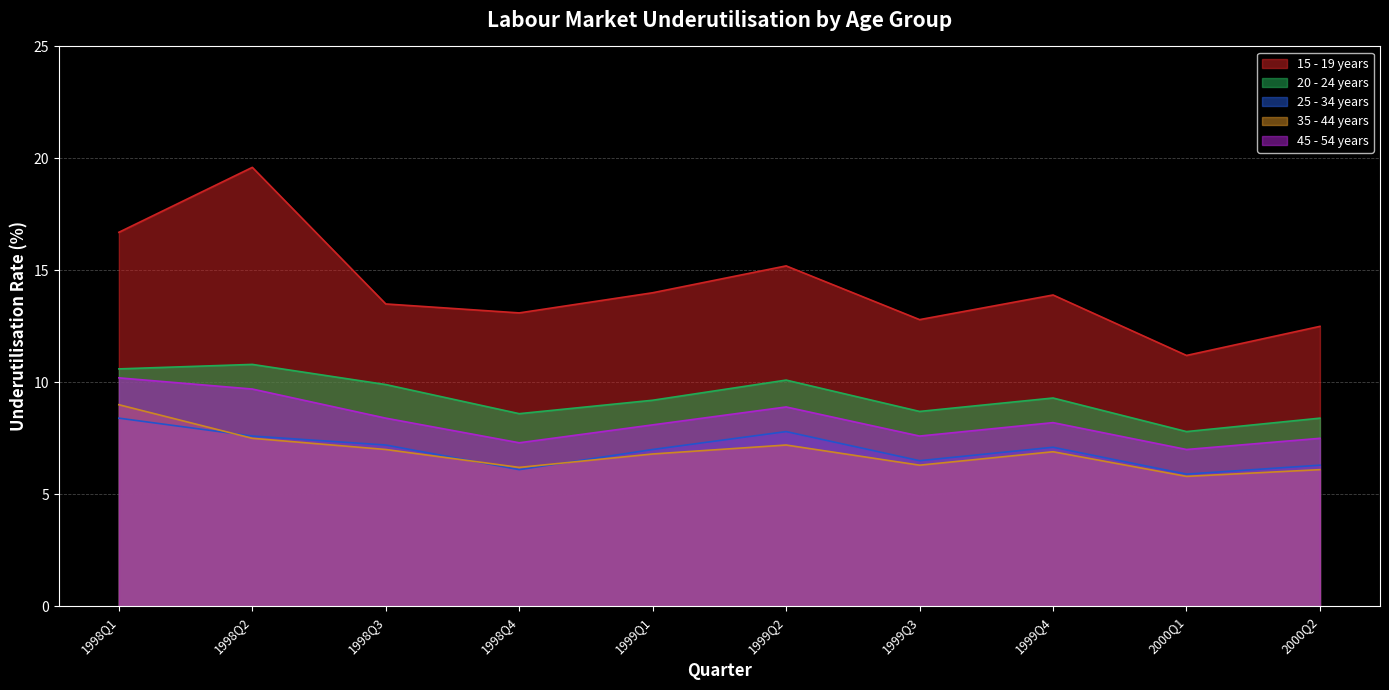

What is the difference between the 25 - 34 years values at 1999Q4 and 1999Q1?

0.1